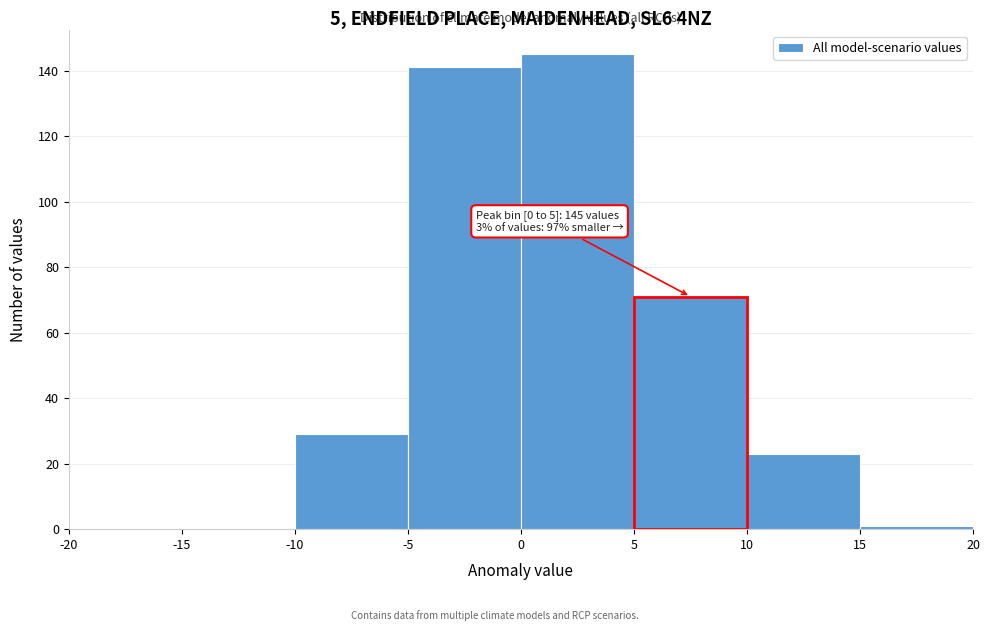

Which range on the x-axis has the tallest bar?

0 to 5